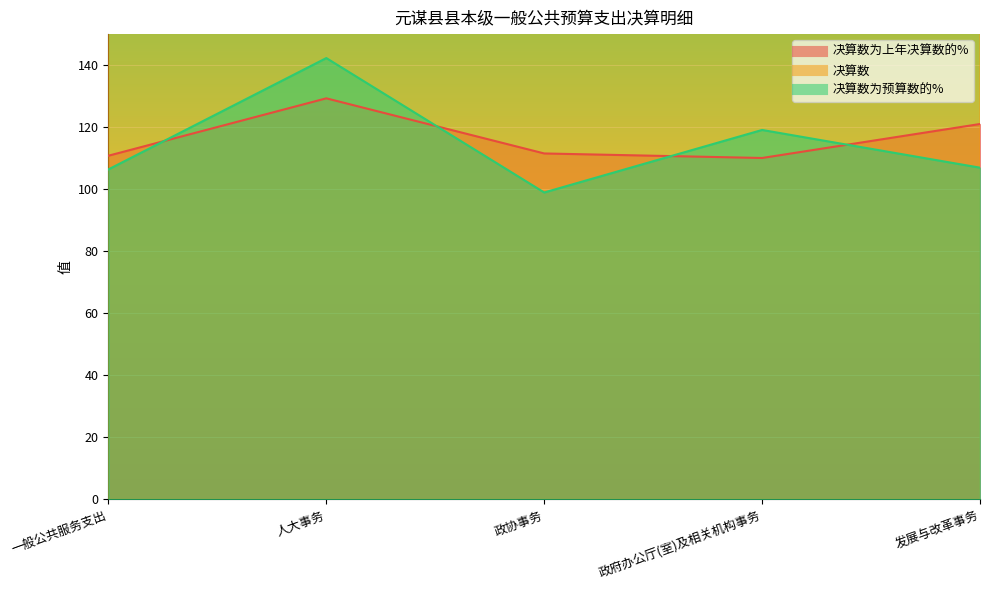

True or false: 决算数为预算数的% and 决算数 intersect in this chart.

False